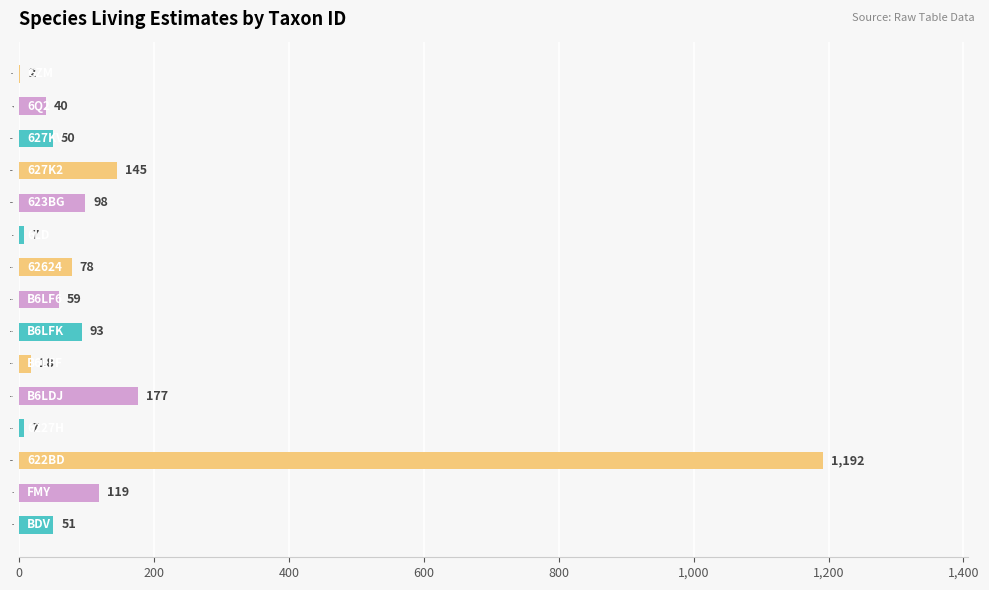

What is the sum of all values?

2136